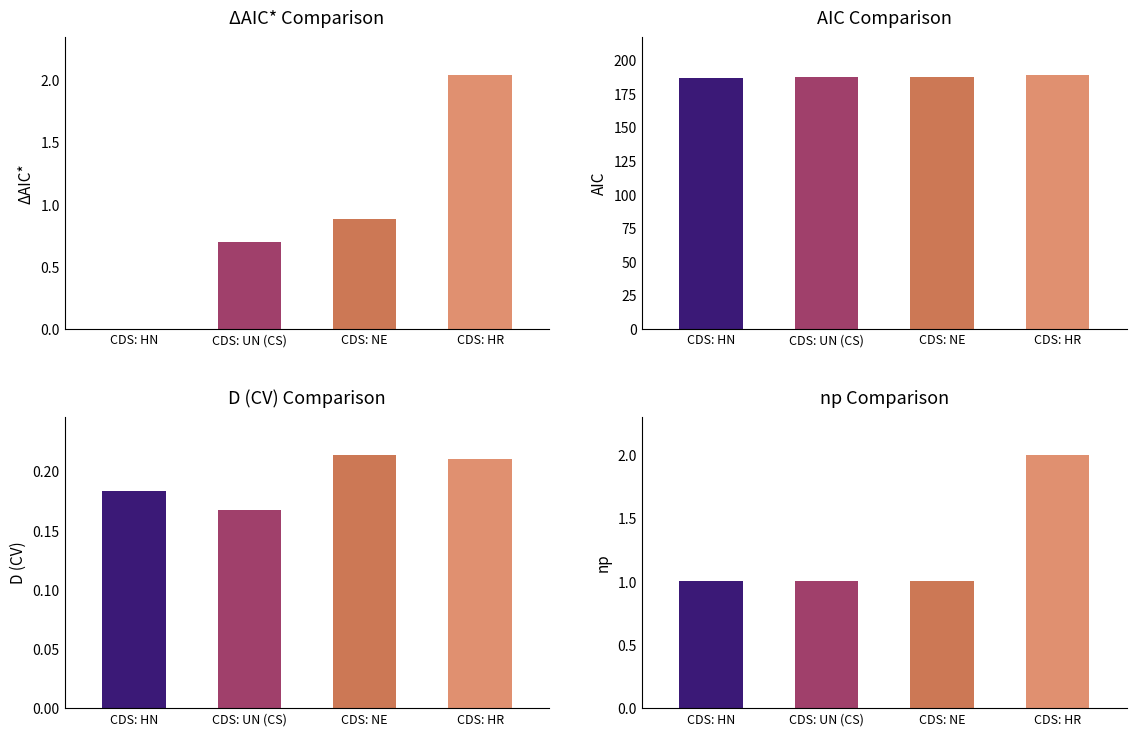

What is the label of the 1st bar from the right?

CDS: HR